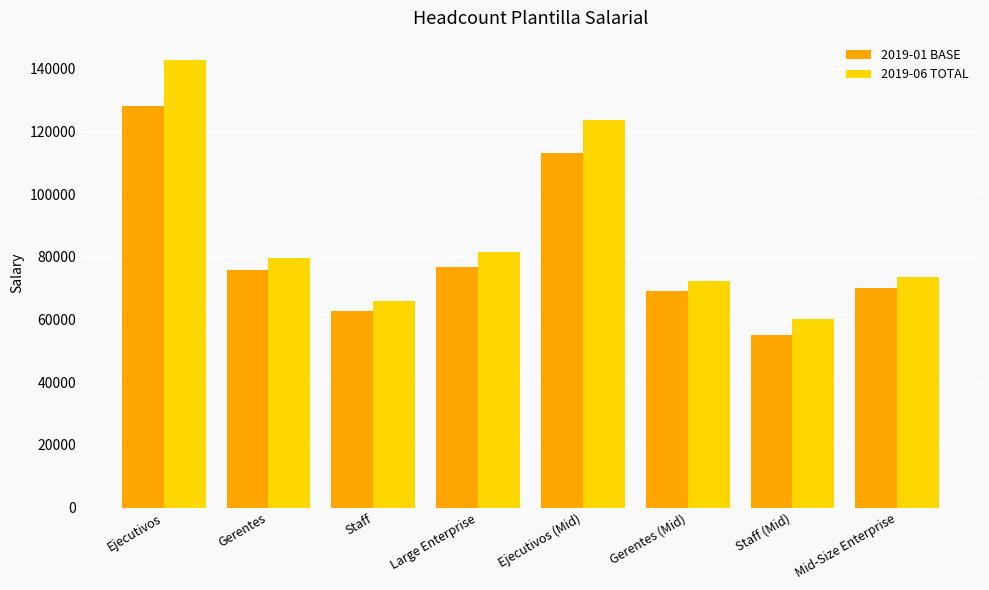

How many data points in 2019-06 TOTAL are less than 79572?

4